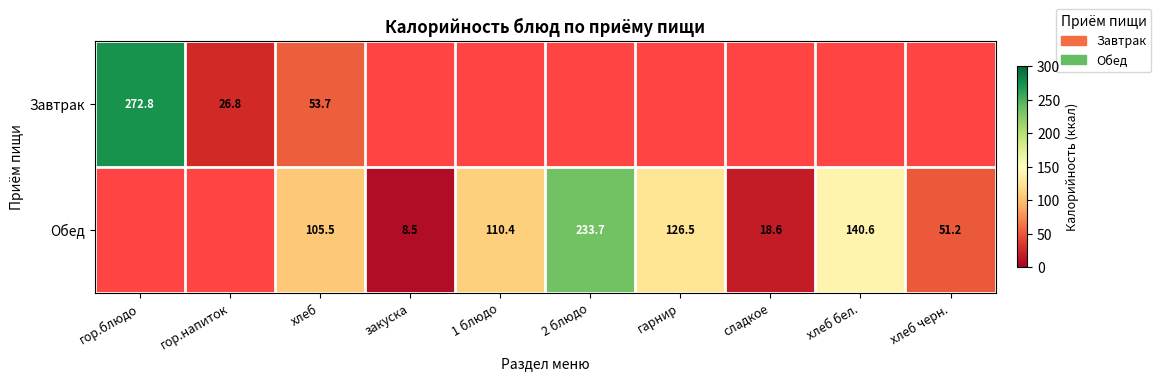

True or false: Обед has a value of 14.7 at закуска.

False